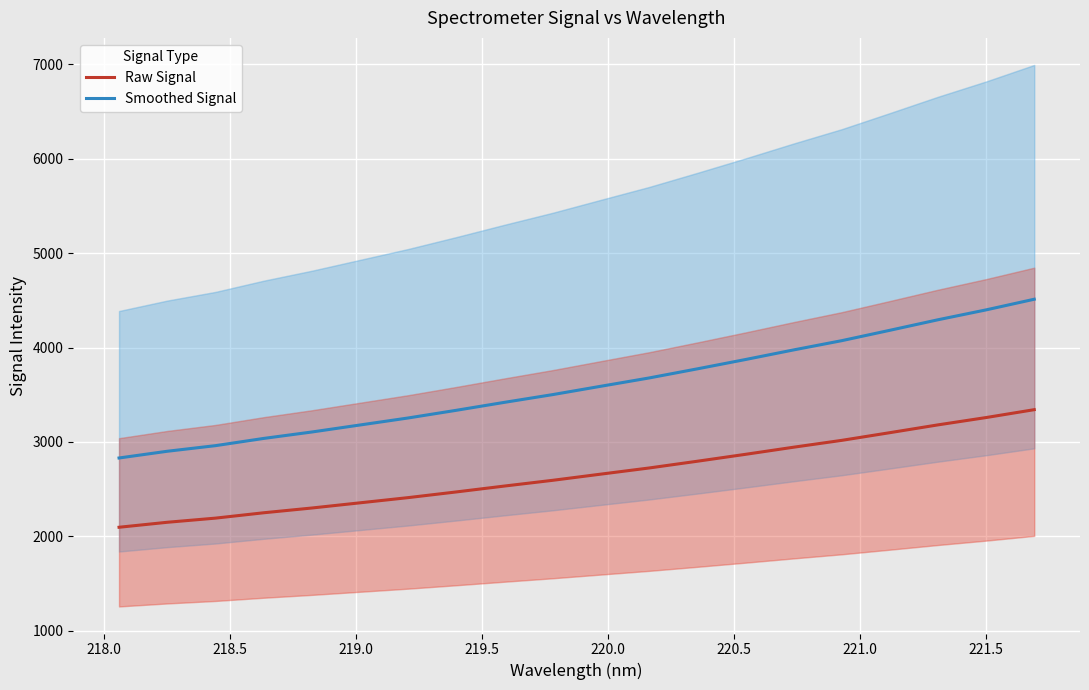

True or false: Smoothed Signal and Raw Signal cross at least once.

False